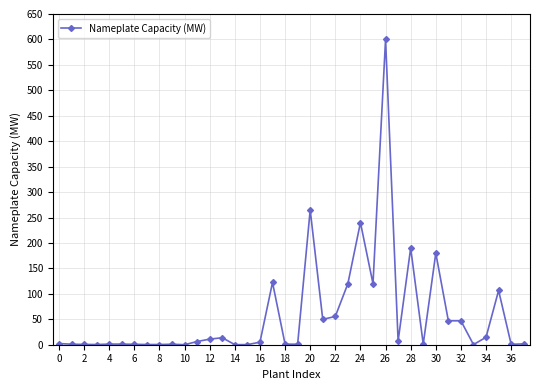

What is the value of the 25th point from the left?

240.0